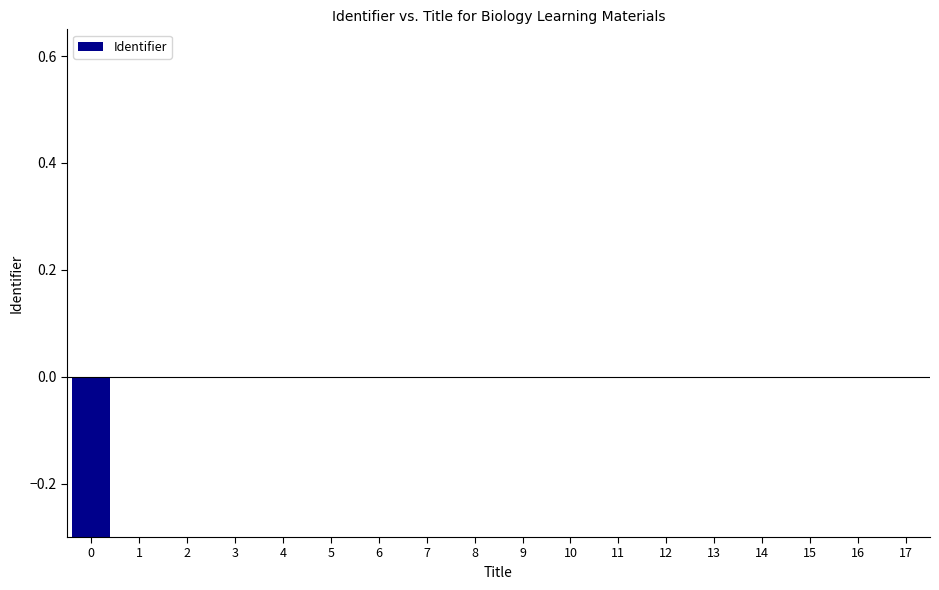

List the labels in order of value, largest first.

17, 16, 15, 14, 13, 12, 11, 10, 9, 8, 7, 6, 5, 4, 3, 2, 1, 0